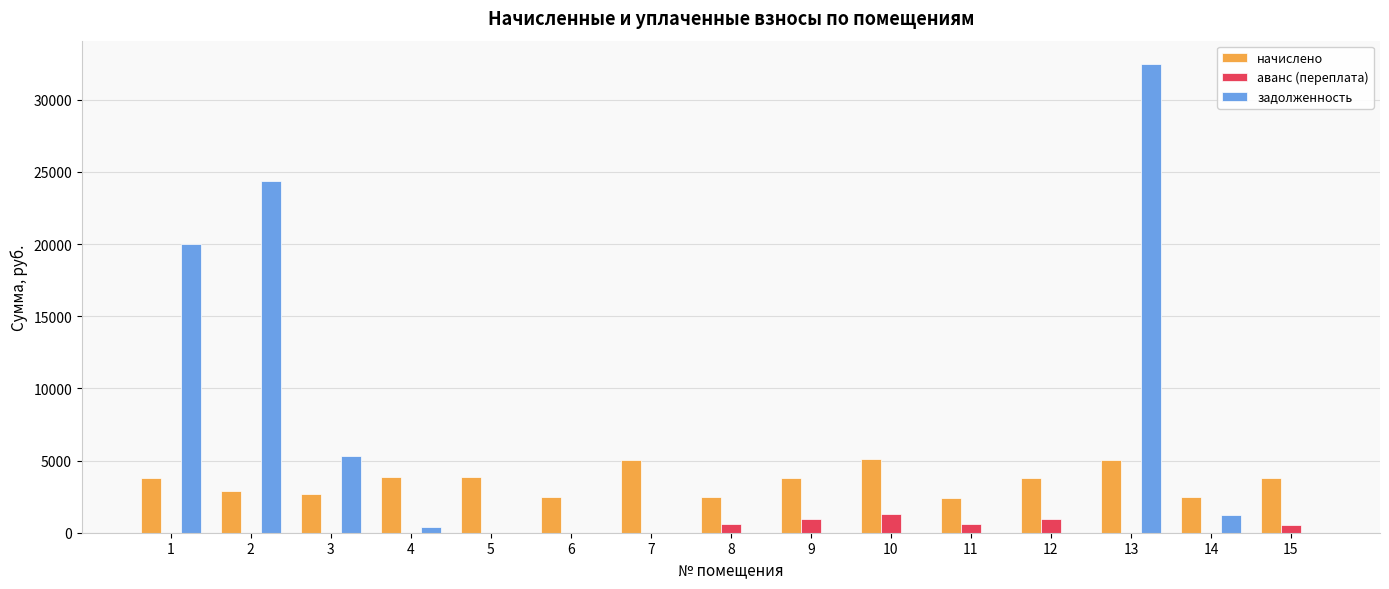

The value of аванс (переплата) at 14 is 0.0. True or false?

True